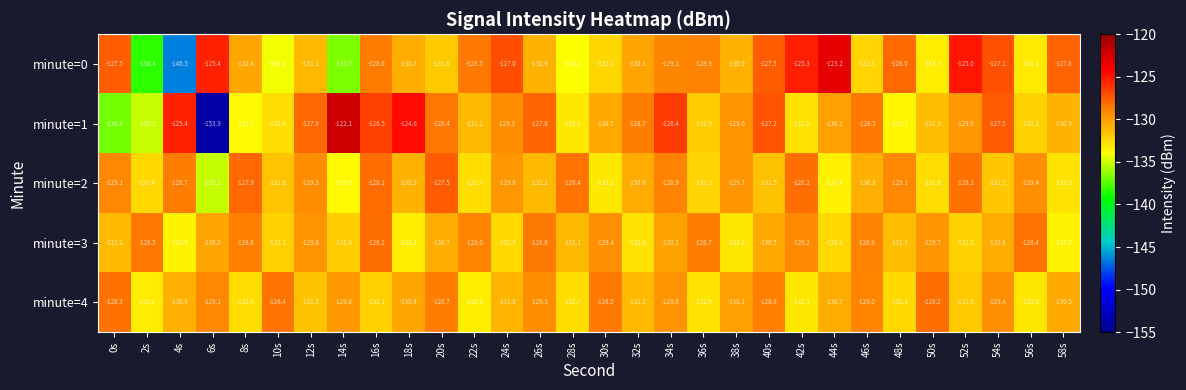

Is it true that minute=2 equals -193.1 at 12s?

False